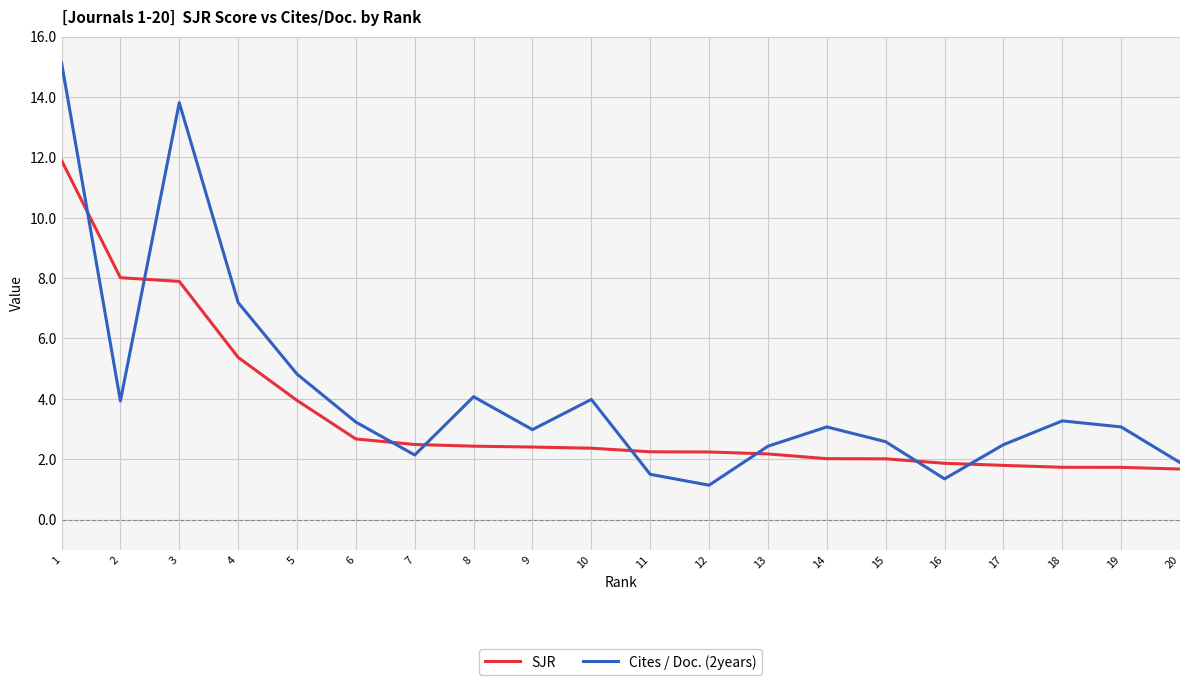

At which label is SJR closest to 6?

4